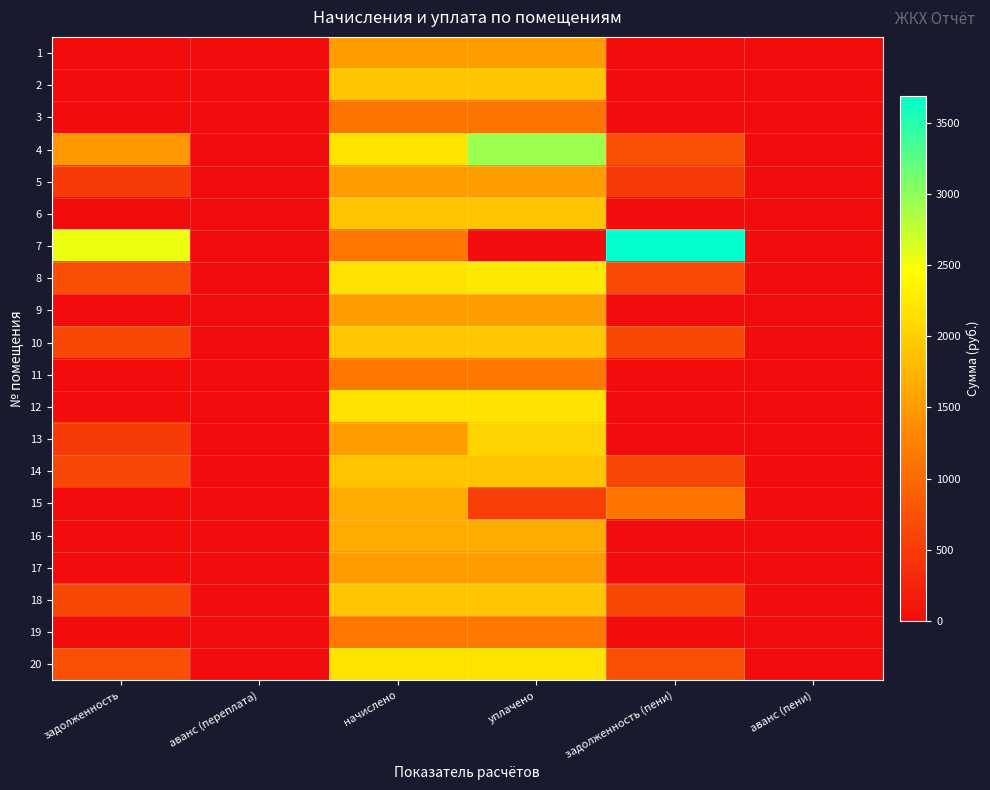

Reading left to right, transcribe all the data shown in this chart.

1: задолженность=0.0	аванс (переплата)=0.0	начислено=1522.7	уплачено=1522.7	задолженность (пени)=0.0	аванс (пени)=0.0
2: задолженность=0.0	аванс (переплата)=0.0	начислено=1902.5	уплачено=1902.5	задолженность (пени)=0.0	аванс (пени)=0.0
3: задолженность=0.0	аванс (переплата)=0.0	начислено=1124.5	уплачено=1124.5	задолженность (пени)=0.0	аванс (пени)=0.0
4: задолженность=1462.5	аванс (переплата)=0.0	начислено=2193.8	уплачено=2925.0	задолженность (пени)=731.3	аванс (пени)=0.0
5: задолженность=506.4	аванс (переплата)=0.0	начислено=1519.0	уплачено=1519.0	задолженность (пени)=506.4	аванс (пени)=0.0
6: задолженность=0.0	аванс (переплата)=0.0	начислено=1895.1	уплачено=1895.1	задолженность (пени)=0.0	аванс (пени)=0.0
7: задолженность=2546.9	аванс (переплата)=0.0	начислено=1139.3	уплачено=0.0	задолженность (пени)=3686.2	аванс (пени)=0.0
8: задолженность=701.9	аванс (переплата)=0.0	начислено=2186.4	уплачено=2234.2	задолженность (пени)=654.1	аванс (пени)=0.0
9: задолженность=0.0	аванс (переплата)=0.0	начислено=1522.7	уплачено=1522.7	задолженность (пени)=0.0	аванс (пени)=0.0
10: задолженность=642.8	аванс (переплата)=0.0	начислено=1928.3	уплачено=1928.3	задолженность (пени)=642.8	аванс (пени)=0.0
11: задолженность=0.0	аванс (переплата)=0.0	начислено=1154.0	уплачено=1154.0	задолженность (пени)=0.0	аванс (пени)=0.0
12: задолженность=0.0	аванс (переплата)=0.0	начислено=2182.7	уплачено=2182.7	задолженность (пени)=0.0	аванс (пени)=0.0
13: задолженность=507.6	аванс (переплата)=0.0	начислено=1522.7	уплачено=2030.3	задолженность (пени)=0.0	аванс (пени)=0.0
14: задолженность=631.7	аванс (переплата)=0.0	начислено=1895.1	уплачено=1895.1	задолженность (пени)=631.7	аванс (пени)=0.0
15: задолженность=0.0	аванс (переплата)=0.0	начислено=1655.5	уплачено=543.9	задолженность (пени)=1111.5	аванс (пени)=0.0
16: задолженность=0.0	аванс (переплата)=0.0	начислено=1670.2	уплачено=1670.2	задолженность (пени)=0.0	аванс (пени)=0.0
17: задолженность=0.0	аванс (переплата)=0.0	начислено=1522.7	уплачено=1522.7	задолженность (пени)=0.0	аванс (пени)=0.0
18: задолженность=637.9	аванс (переплата)=0.0	начислено=1913.5	уплачено=1913.5	задолженность (пени)=637.9	аванс (пени)=0.0
19: задолженность=0.0	аванс (переплата)=0.0	начислено=1154.0	уплачено=1154.0	задолженность (пени)=0.0	аванс (пени)=0.0
20: задолженность=731.3	аванс (переплата)=0.0	начислено=2193.8	уплачено=2193.8	задолженность (пени)=731.3	аванс (пени)=0.0